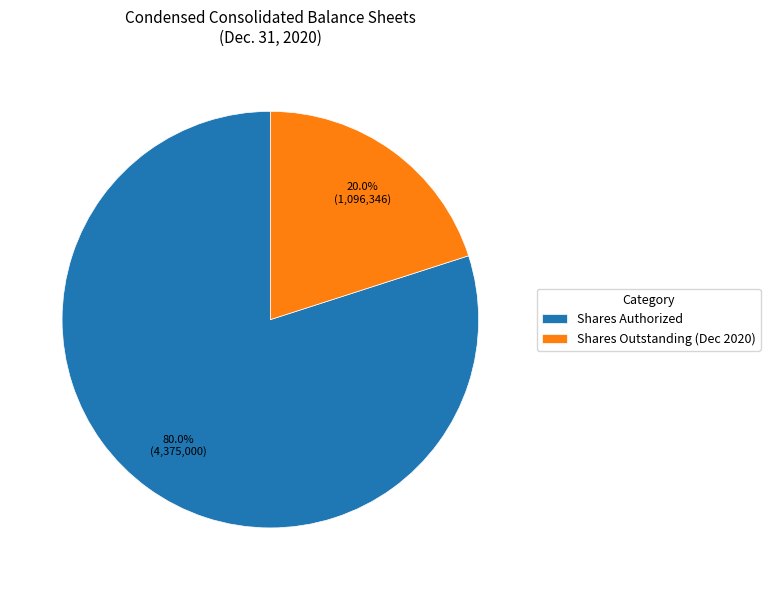

Combined, what portion of the pie is Shares Outstanding (Dec 2020) and Shares Authorized?

100.0%